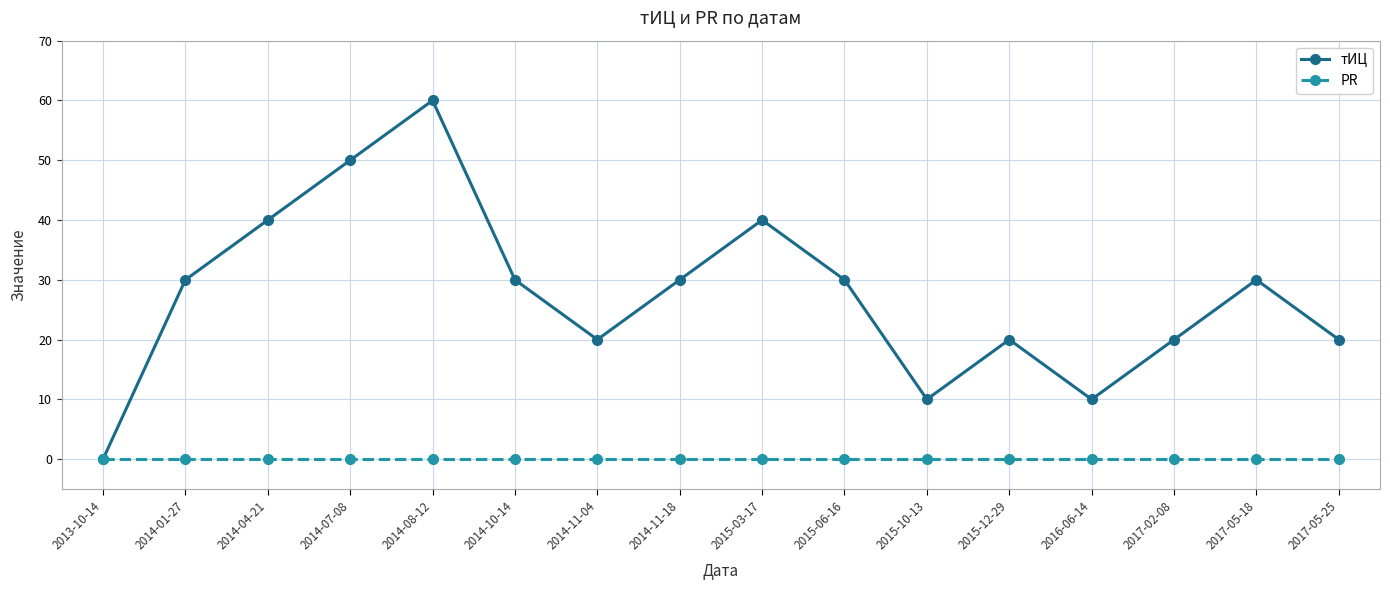

What is the average value of the тИЦ series?

28